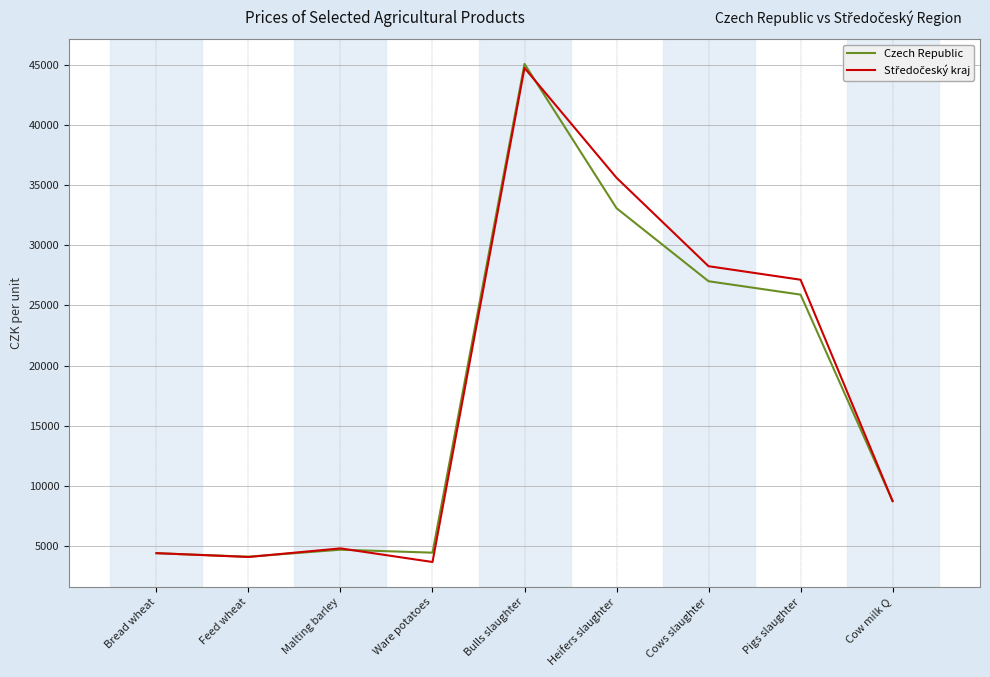

Does the chart have visible grid lines?

Yes